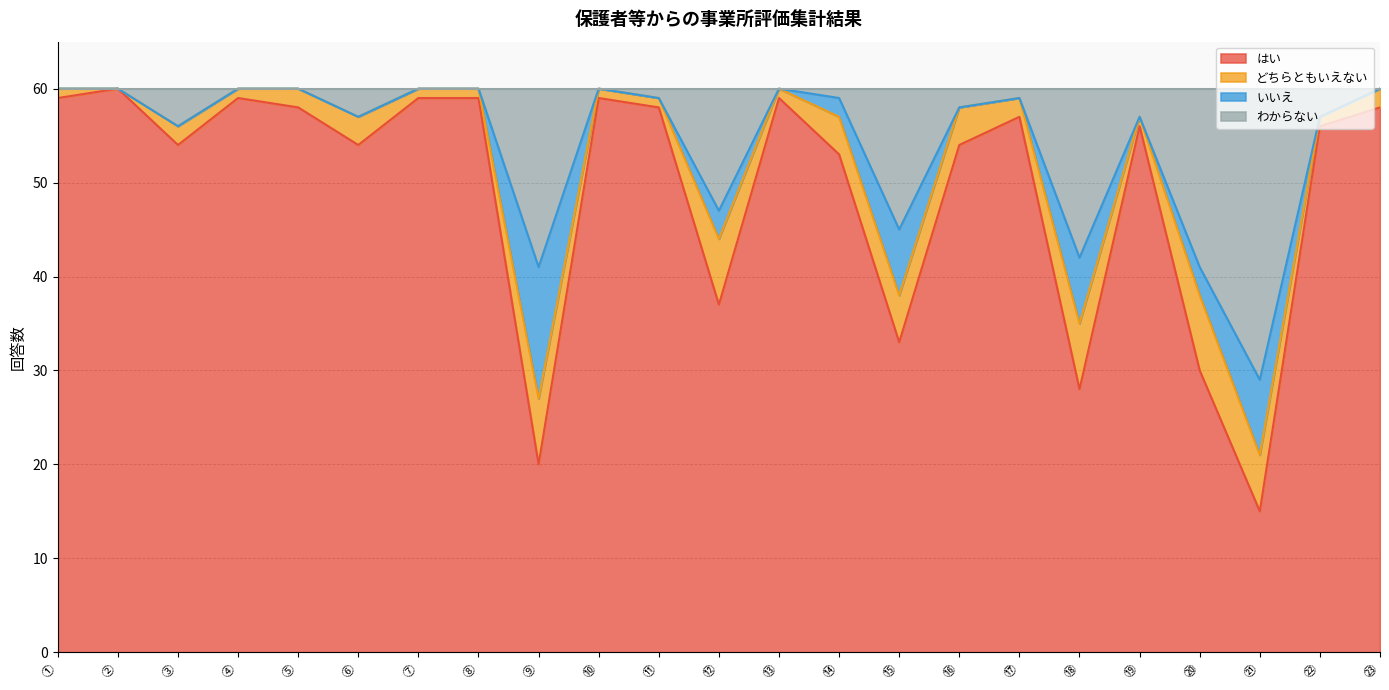

What are all the series names shown in the legend?

はい, どちらともいえない, いいえ, わからない